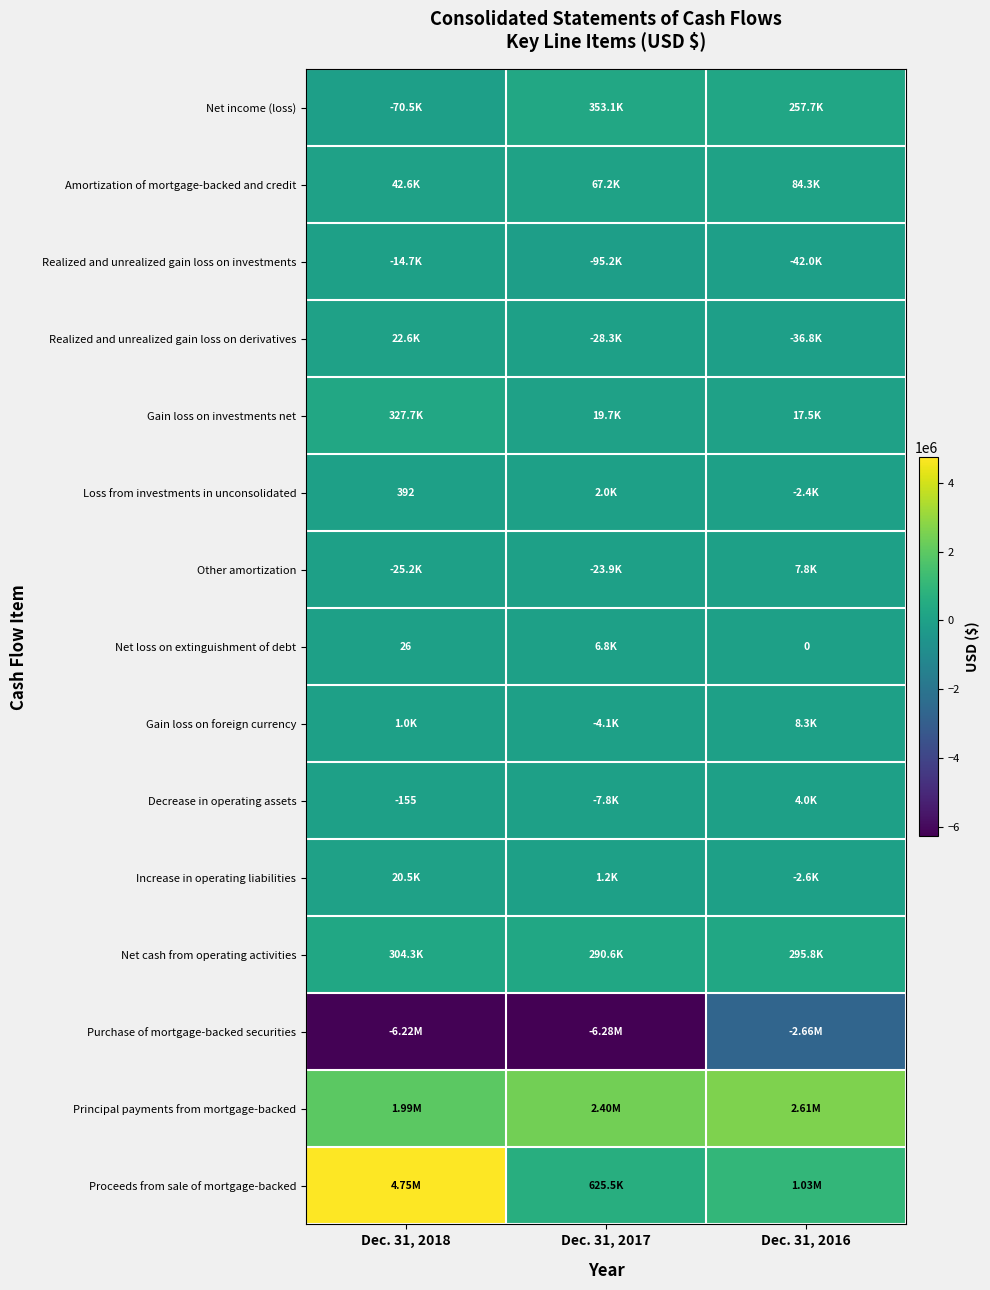

At how many categories does at least one series exceed -5583656?

3